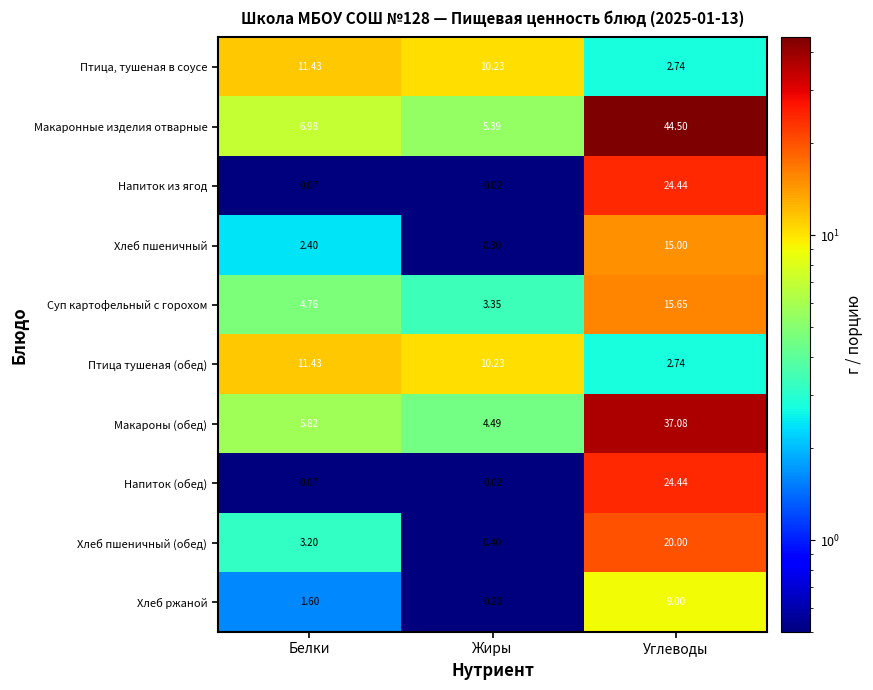

List the labels in order of Макаронные изделия отварные value, largest first.

Углеводы, Белки, Жиры